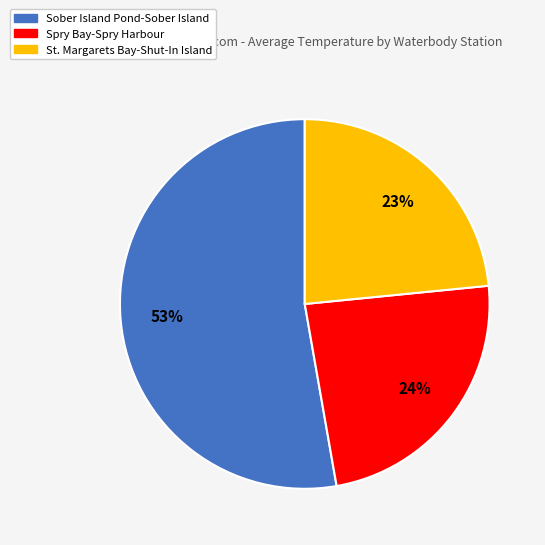

Which has a higher value, St. Margarets Bay-Shut-In Island or Sober Island Pond-Sober Island?

Sober Island Pond-Sober Island